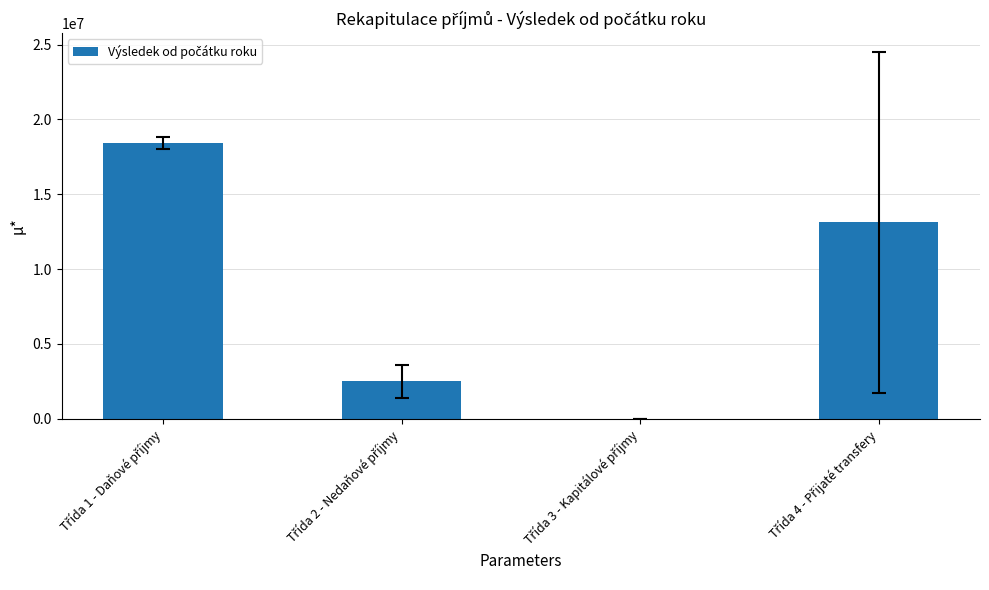

What is the sum of all values?

34038604.6